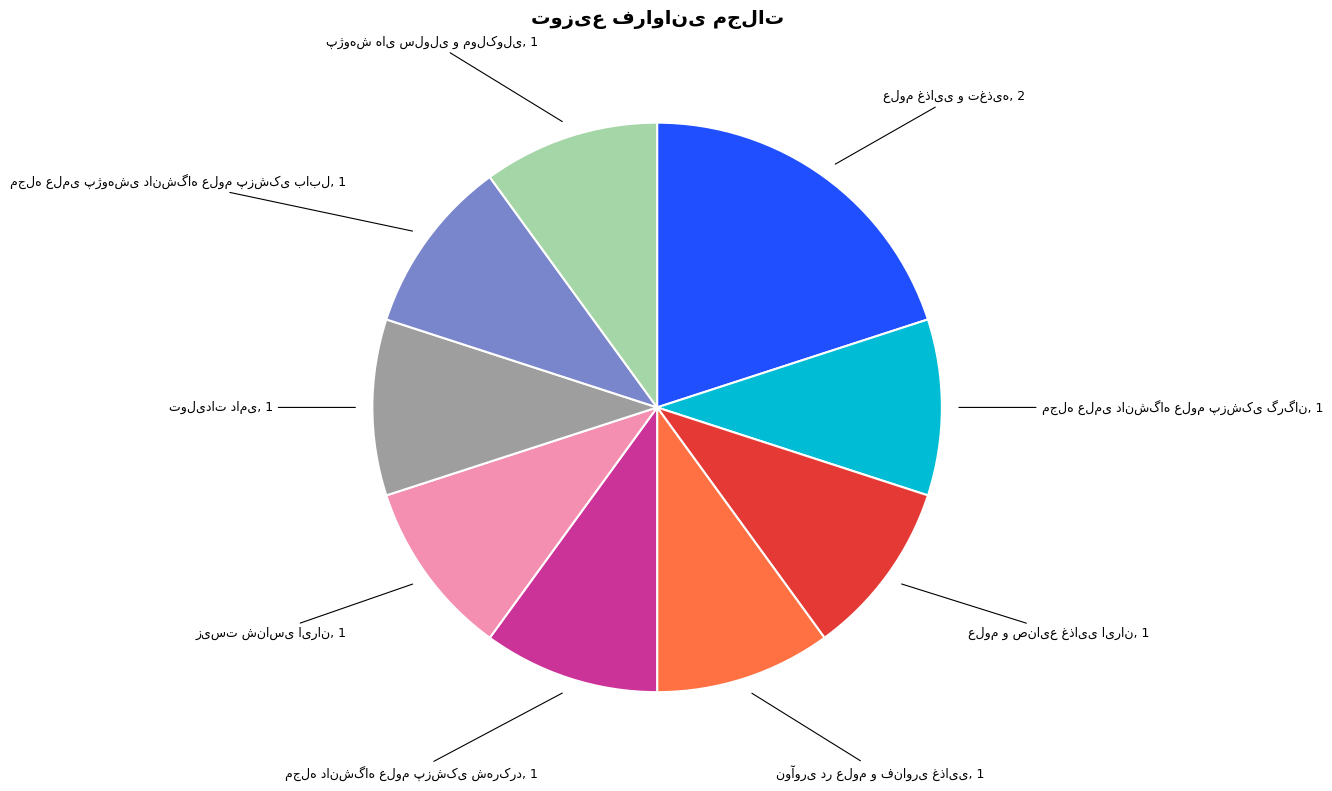

Does any single category account for the majority?

No